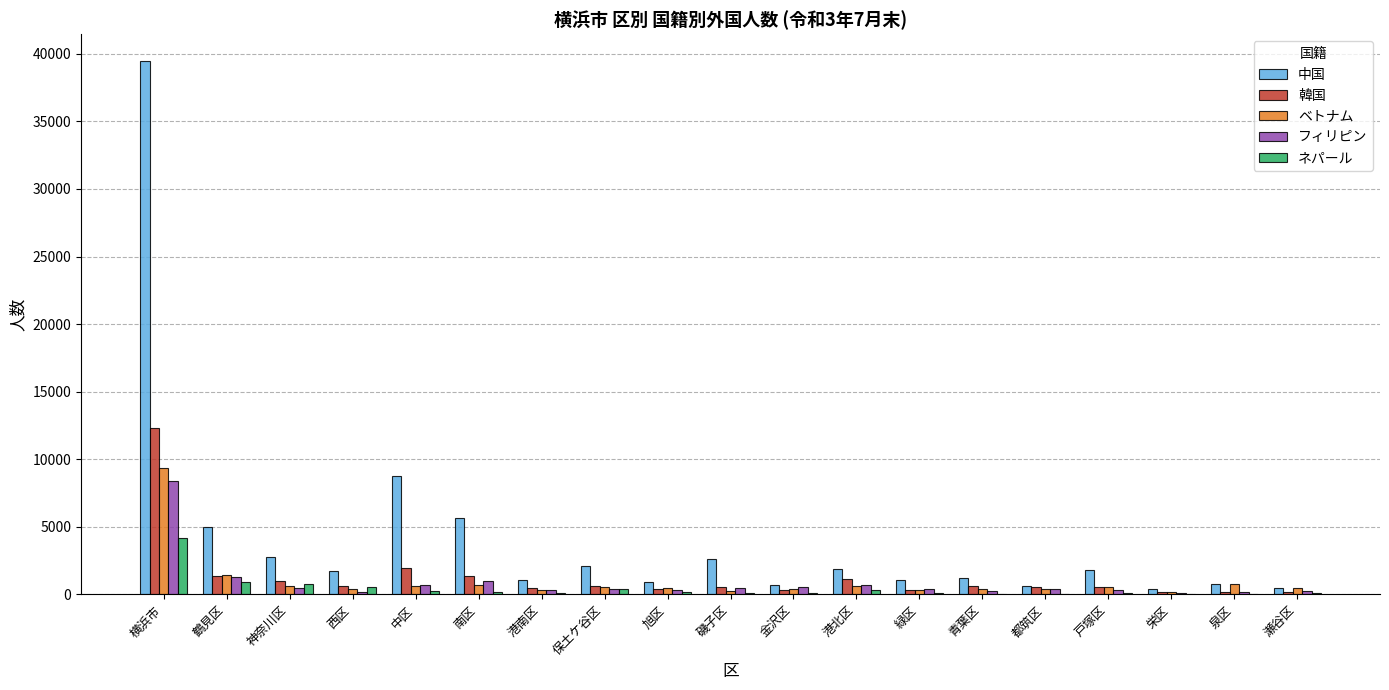

Where is 中国 nearest to the value 19928?

中区